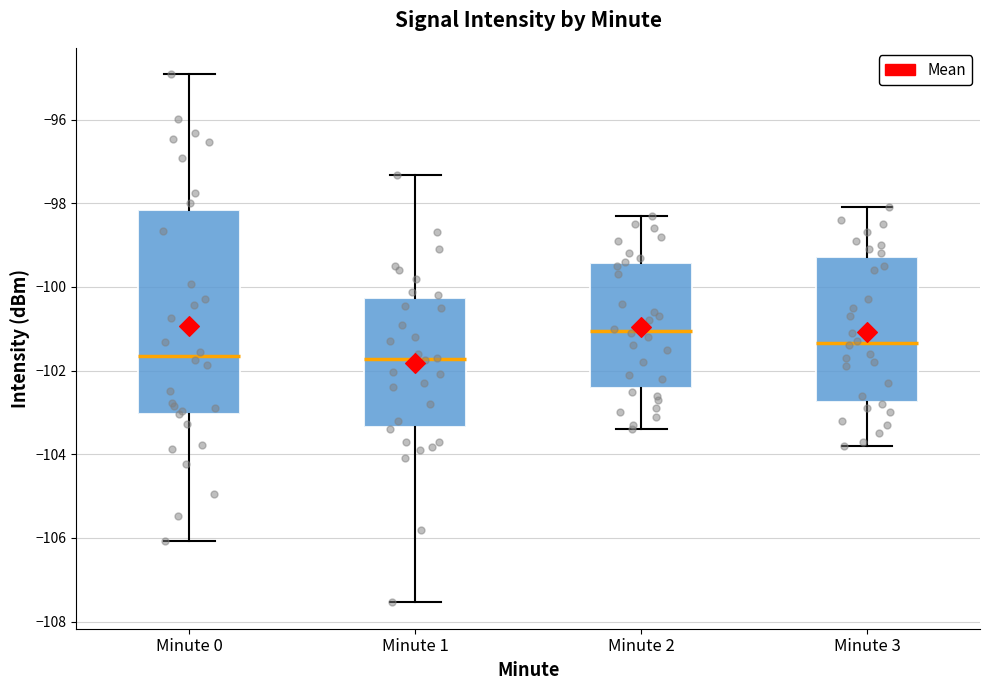

Comparing the boxes themselves (not the whiskers), which one is the tallest?

Minute 0